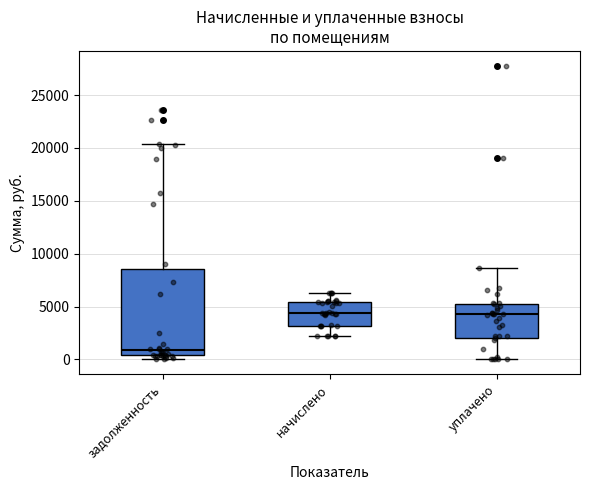

Which box is the tallest, from its lower edge to its upper edge?

задолженность